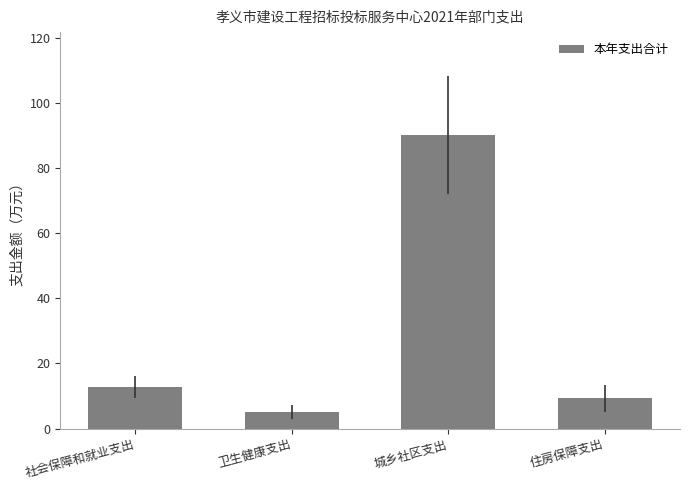

What is the label of the 4th bar from the right?

社会保障和就业支出